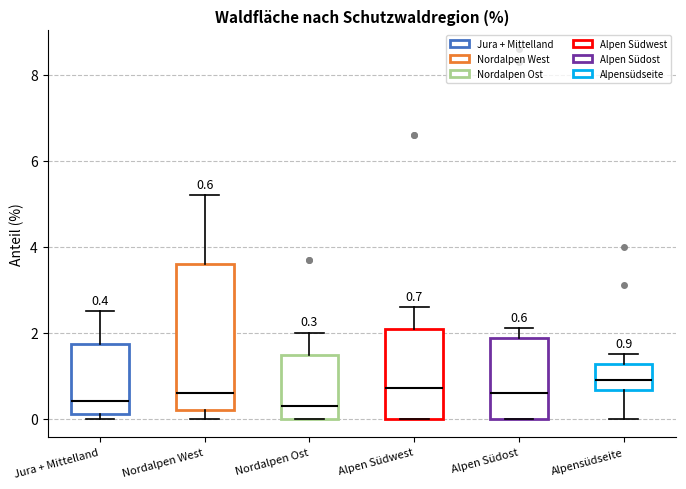

Which box is the tallest, from its lower edge to its upper edge?

Nordalpen West